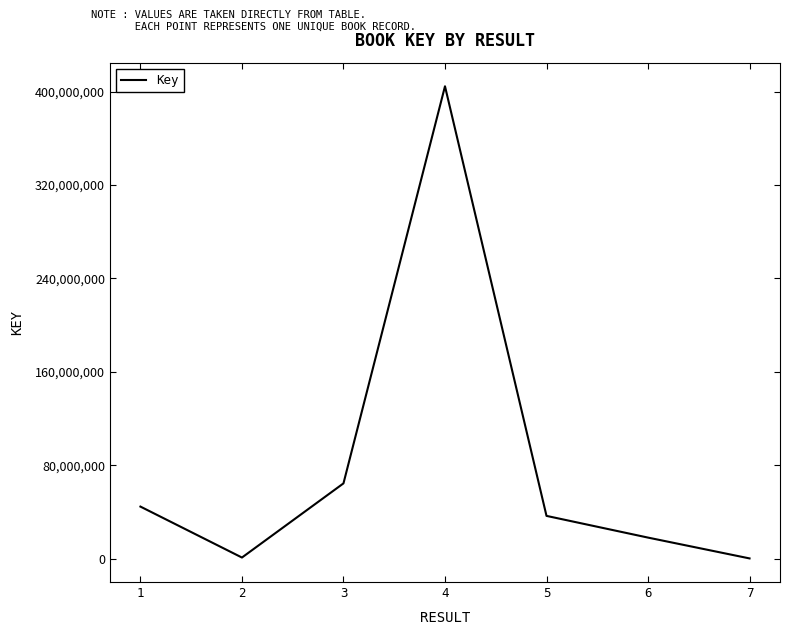

What is the sum of all values?

570085073